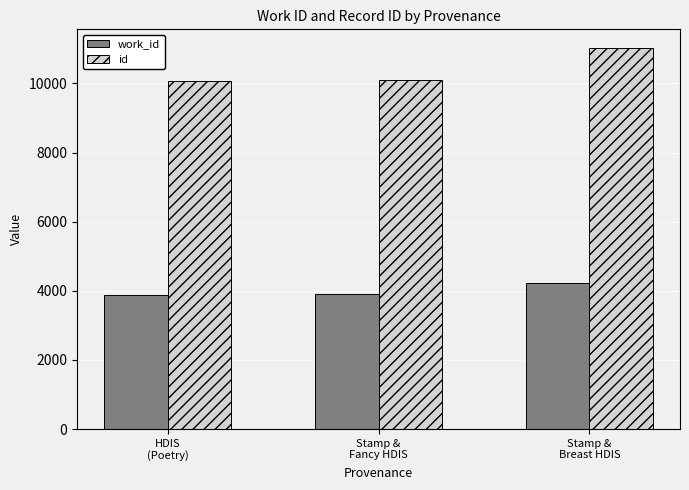

How many values in the id series are below 10091?

1